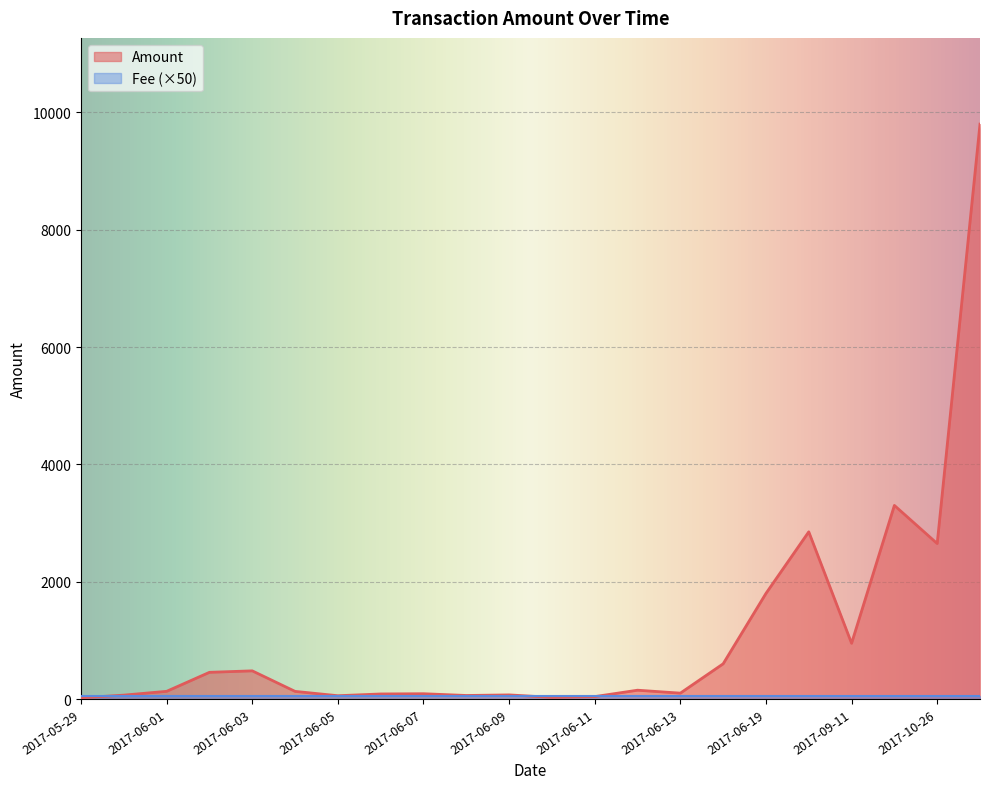

The value at 2017-06-10 is 16.9. True or false?

False